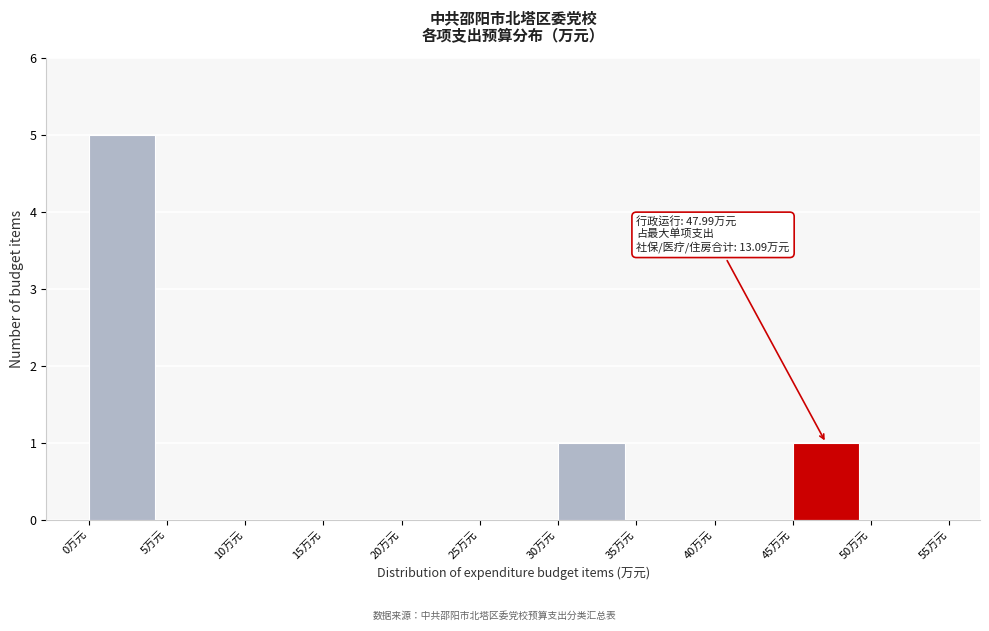

Over which range of the x-axis is the bar tallest?

0 to 5